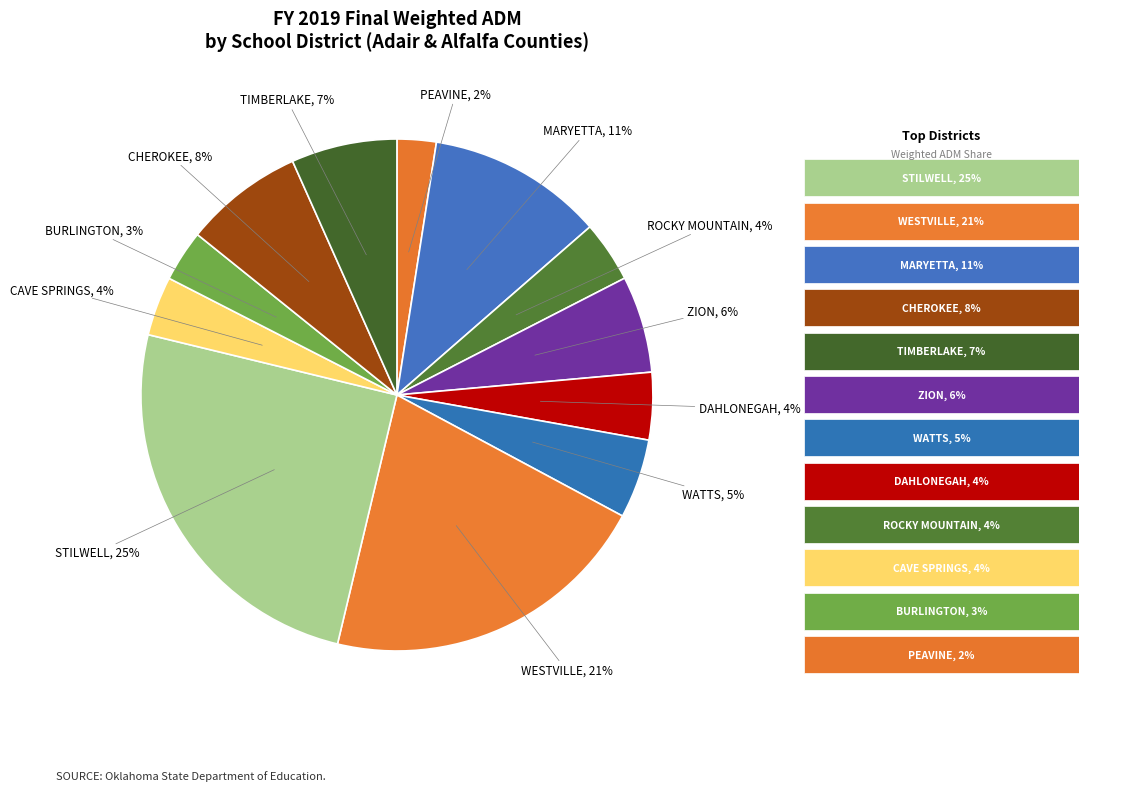

How many segments does this pie chart have?

12